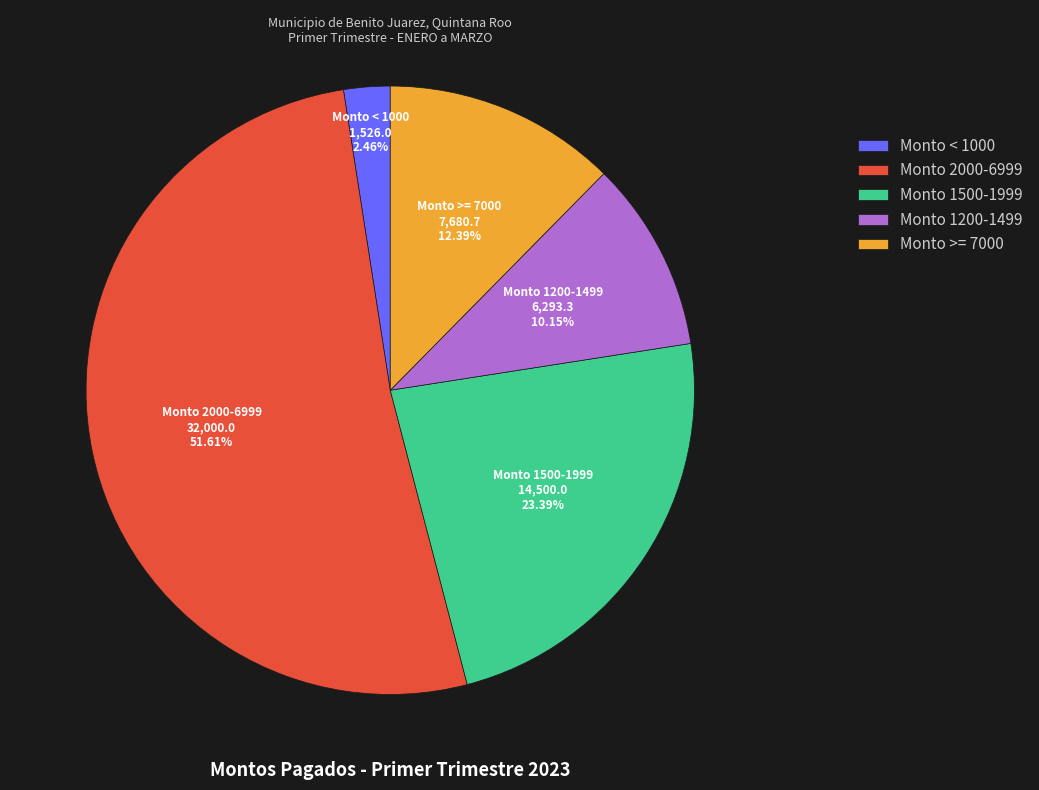

Does any single category account for the majority?

Yes